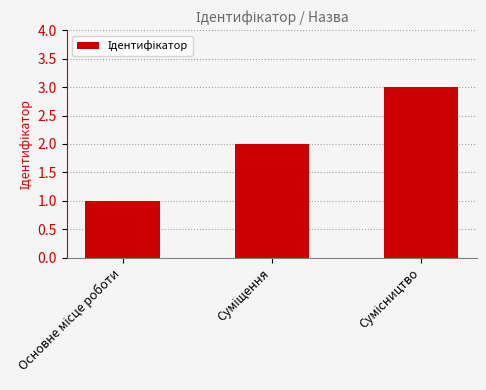

What is the smallest value displayed?

1